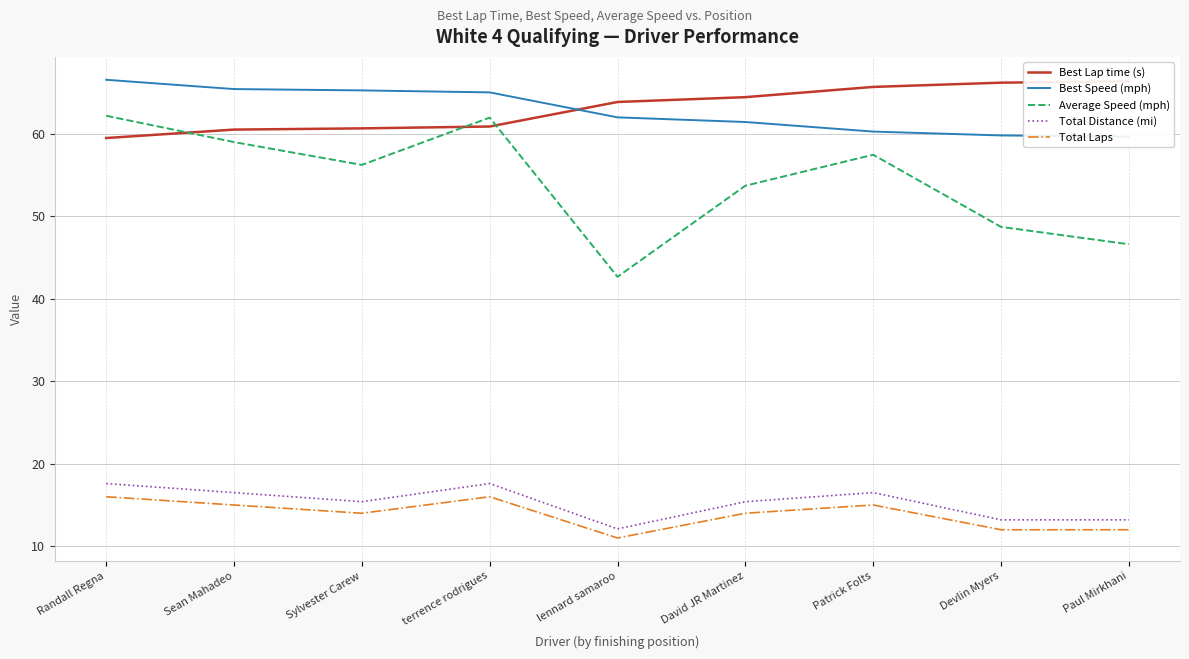

The value of Best Lap time (s) at terrence rodrigues is 19.8. True or false?

False